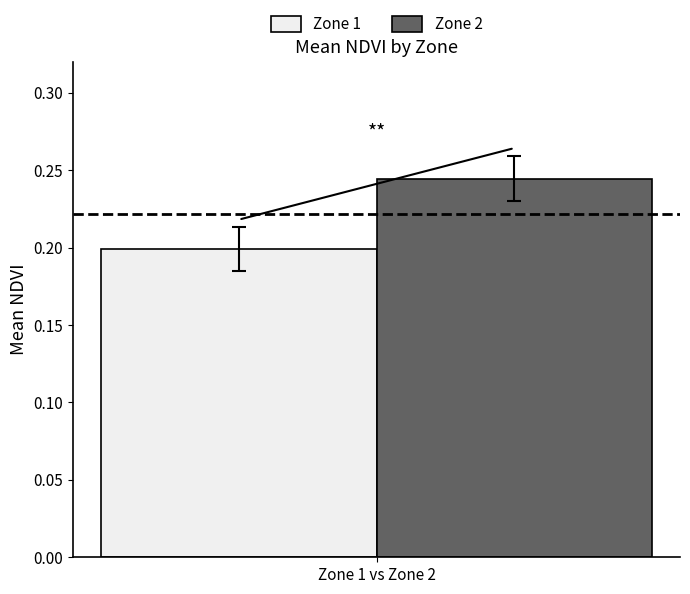

Which series has the largest range (max minus min)?

Zone 1